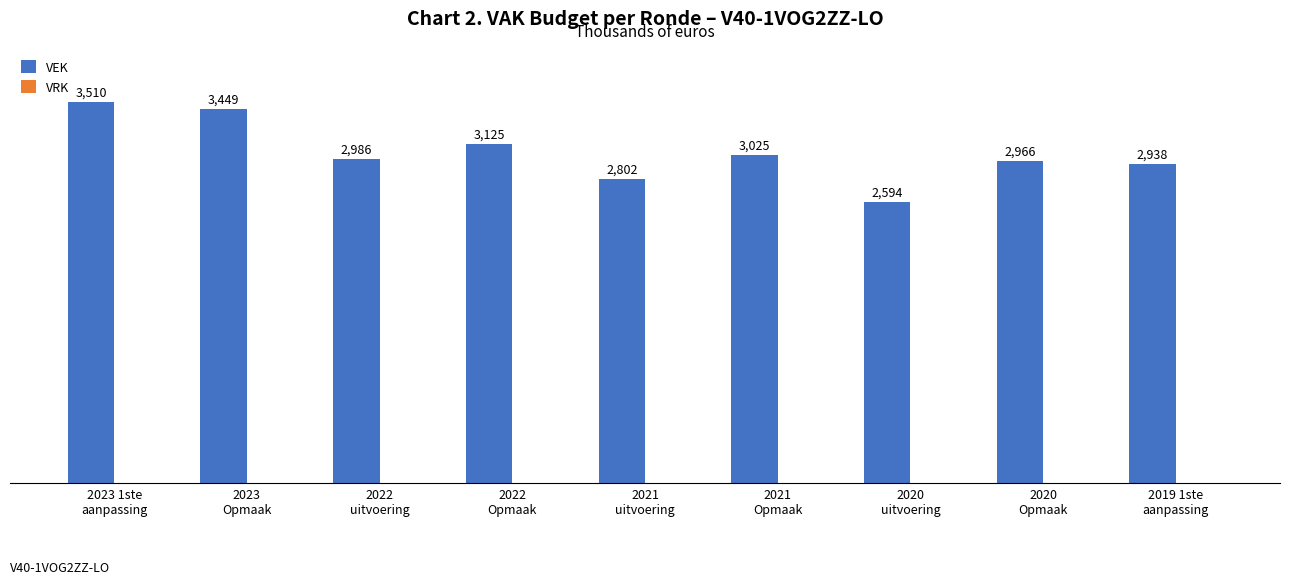

Reading left to right, what are all the values shown in this chart?

3510	3449	2986	3125	2802	3025	2594	2966	2938